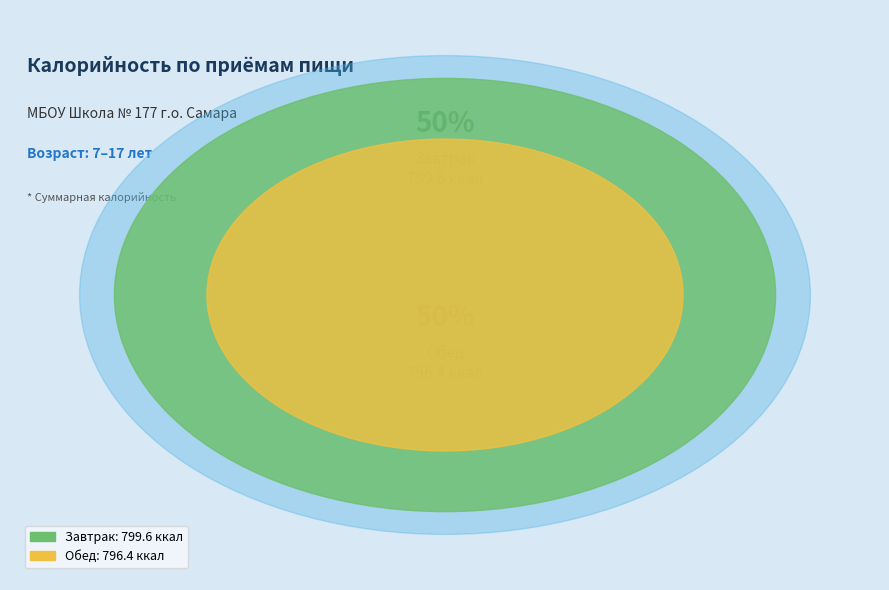

Combined, what portion of the pie is Обед and Завтрак?

100.0%